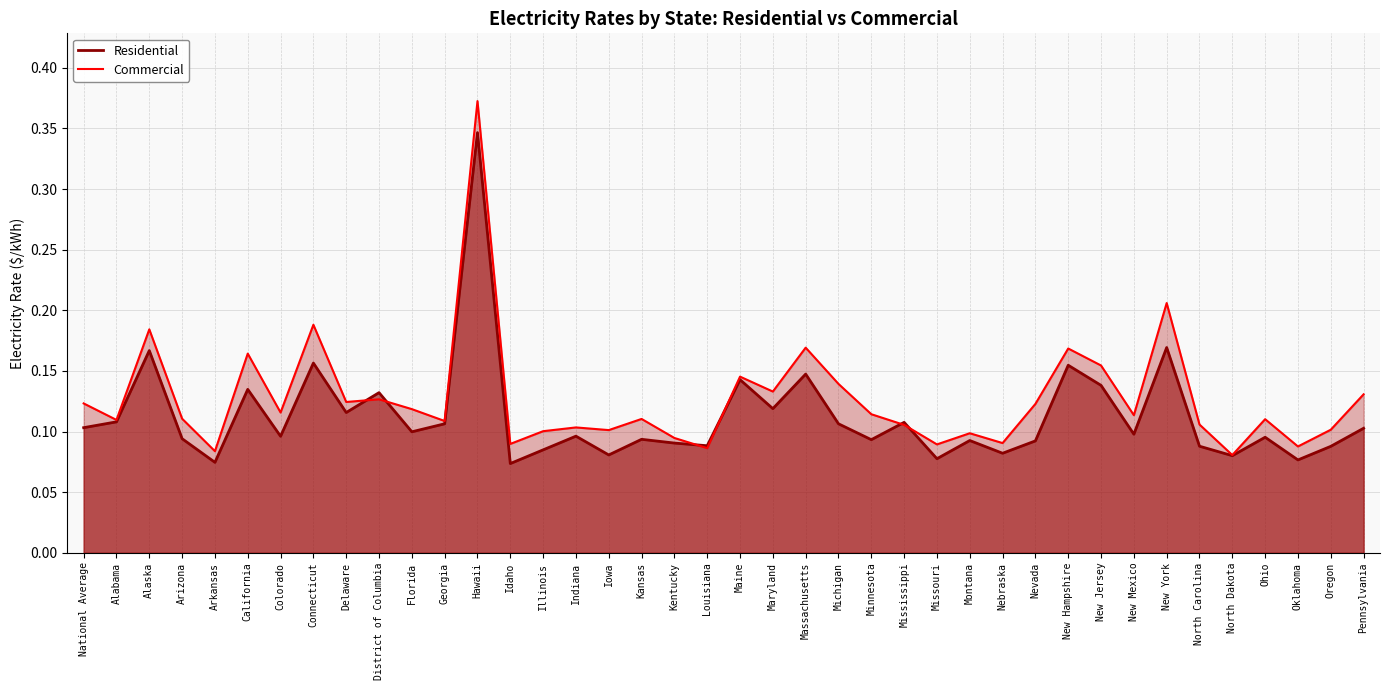

True or false: Commercial and Residential intersect in this chart.

True